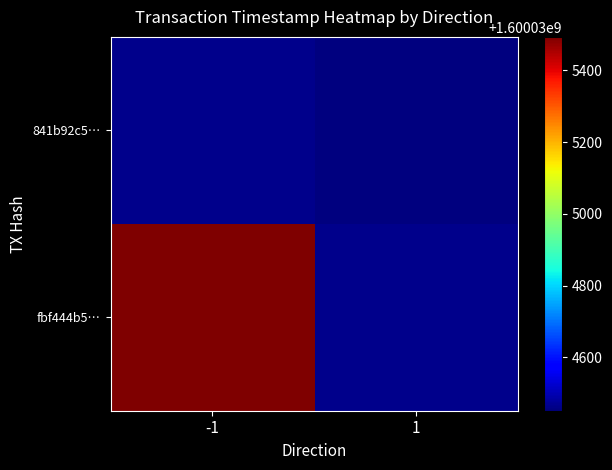

Count the number of categories in the chart.

2